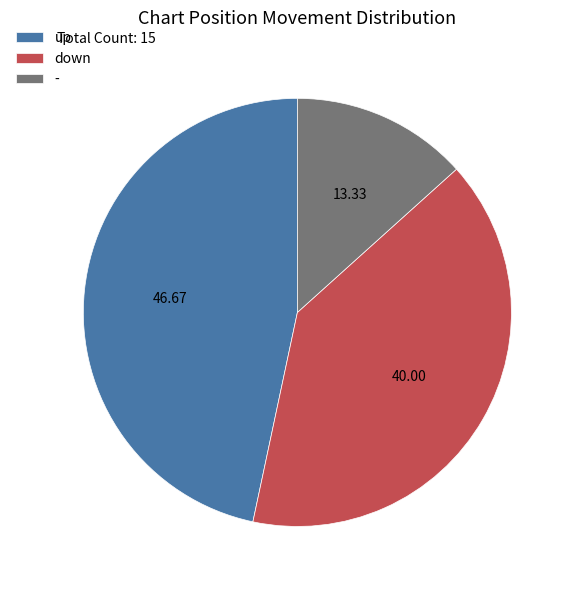

Rank the categories by value from highest to lowest.

up, down, -